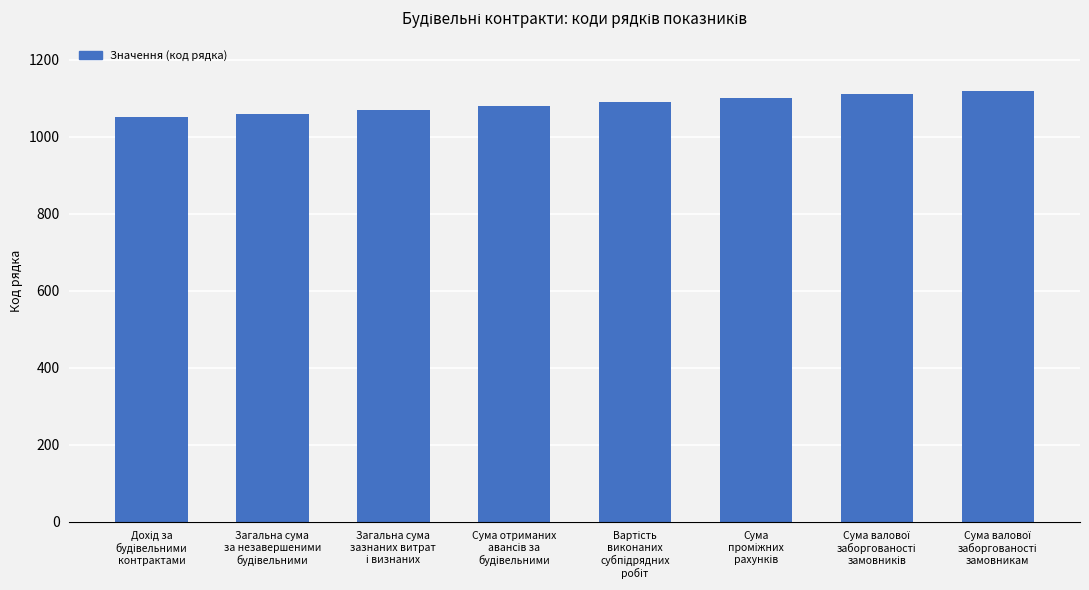

How many values are below 1090?

4